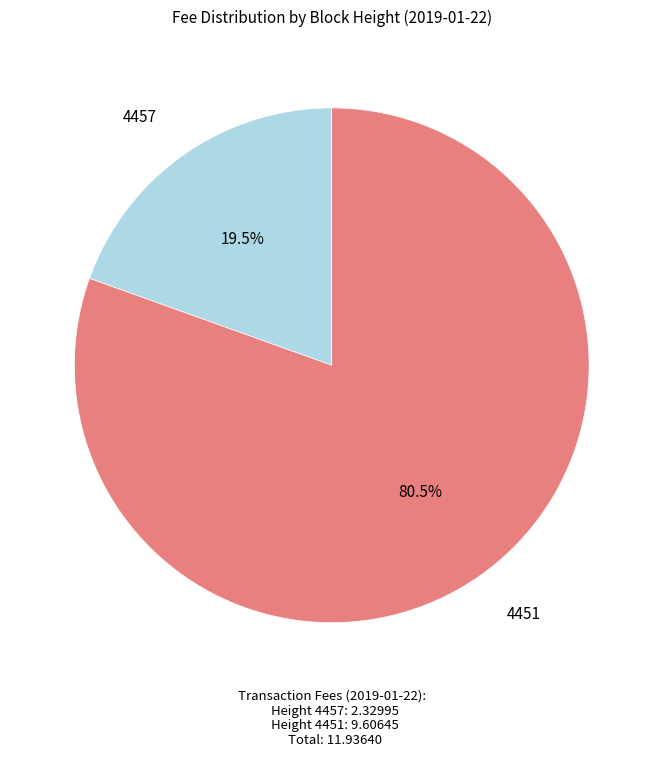

What is the ratio of the value at 4451 to the value at 4457?

4.1